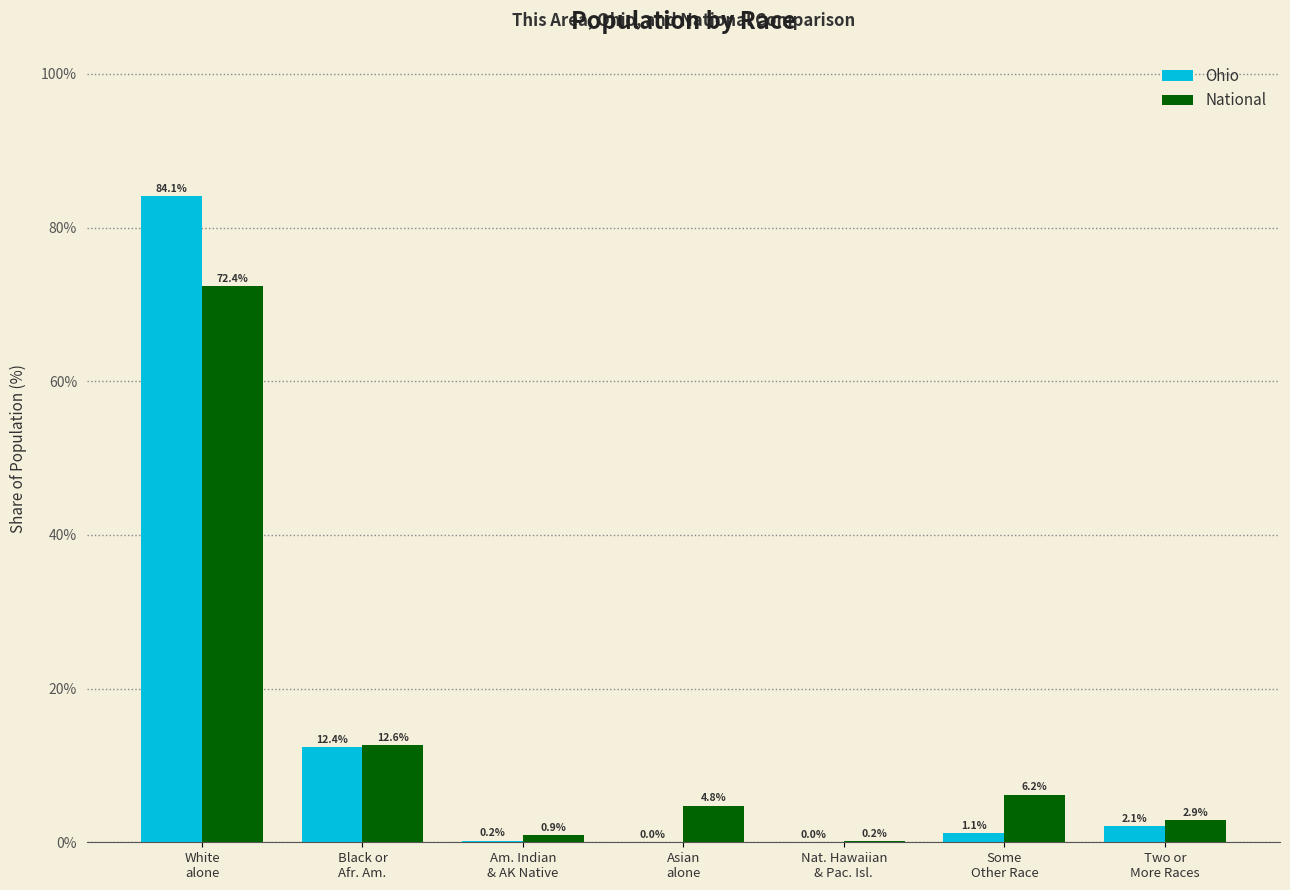

What is the difference between the National values at Asian
alone and Nat. Hawaiian
& Pac. Isl.?

4.6